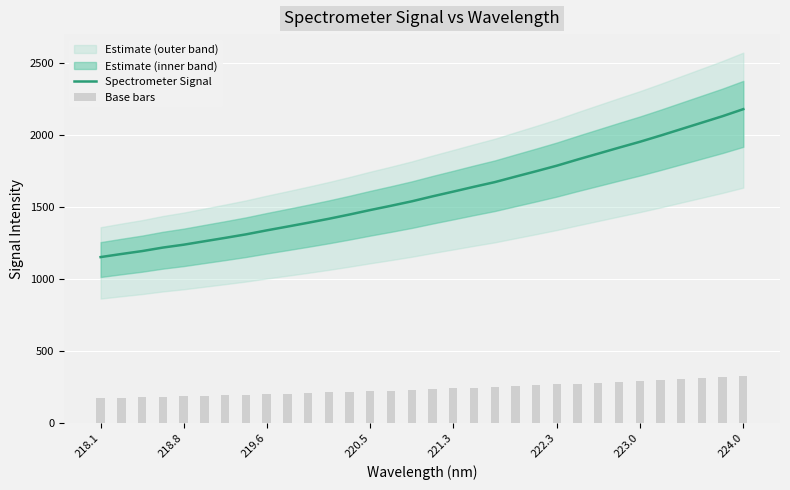

What is the minimum value for Spectrometer Signal?

1152.5